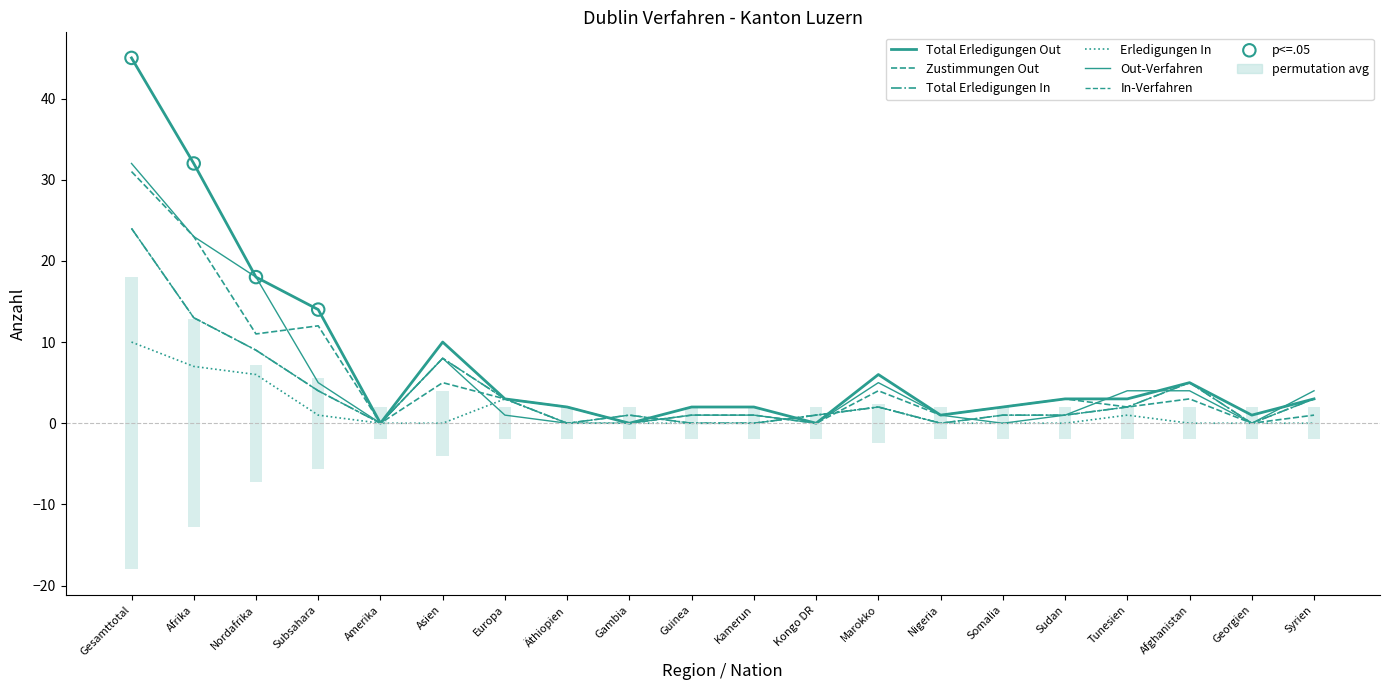

Is the value of Zustimmungen Out at Kongo DR greater than the value of Total Erledigungen In at Marokko?

No